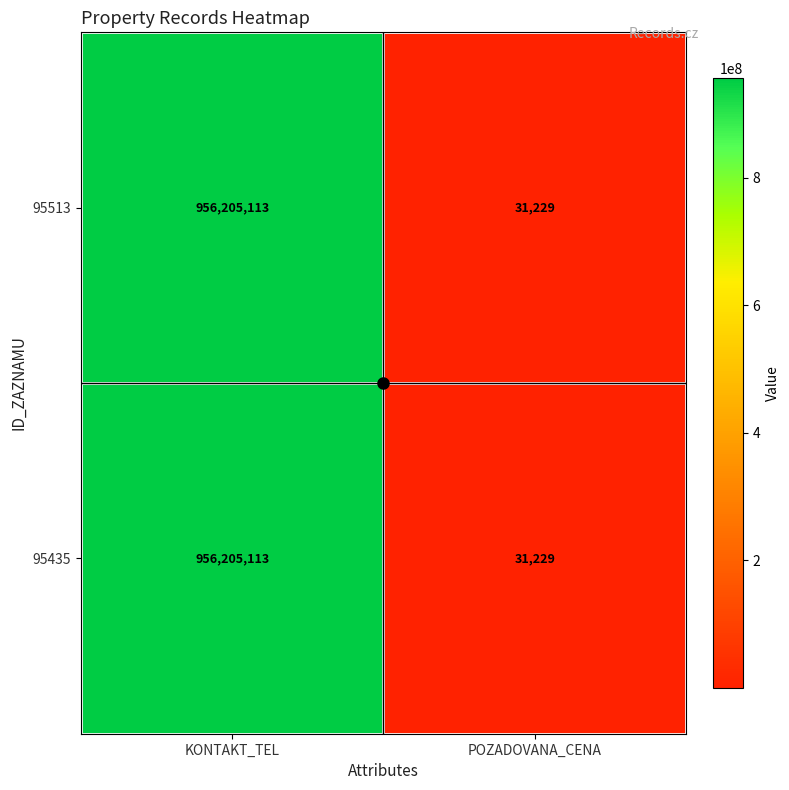

Is the value of 95513 at POZADOVANA_CENA greater than the value of 95435 at KONTAKT_TEL?

No